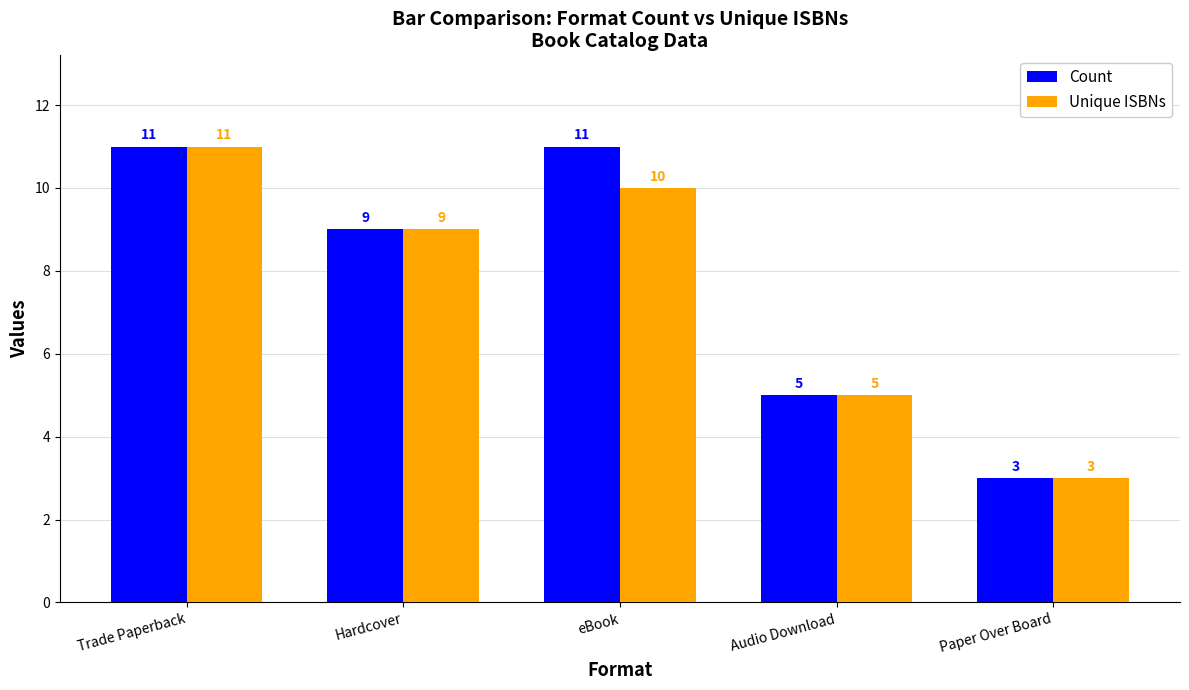

Rank the categories by Unique ISBNs value from lowest to highest.

Paper Over Board, Audio Download, Hardcover, eBook, Trade Paperback